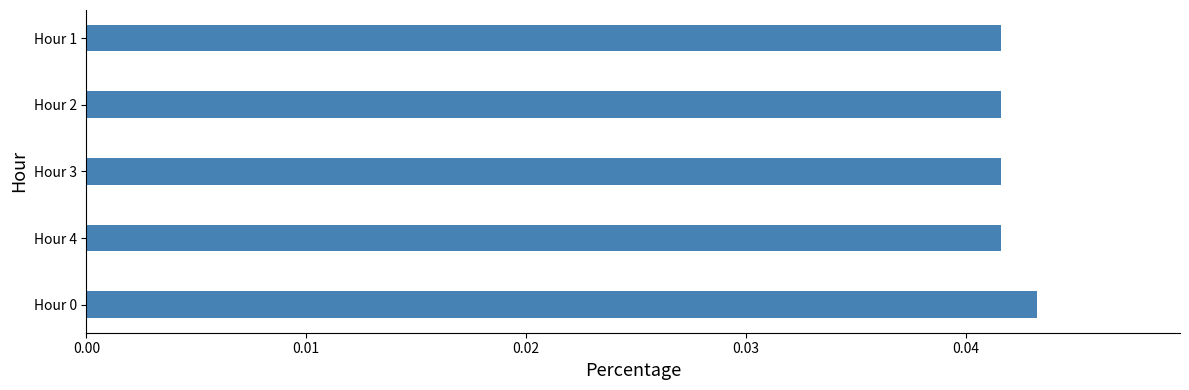

True or false: the data shows 0.1 at Hour 0.

False